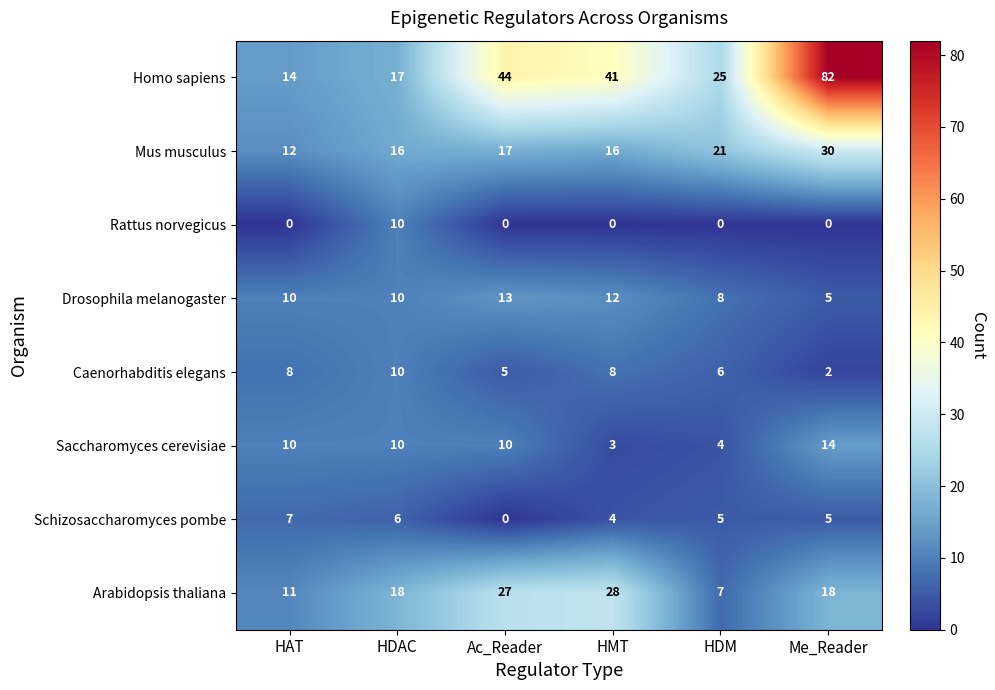

Which series has the largest total across all categories?

Homo sapiens